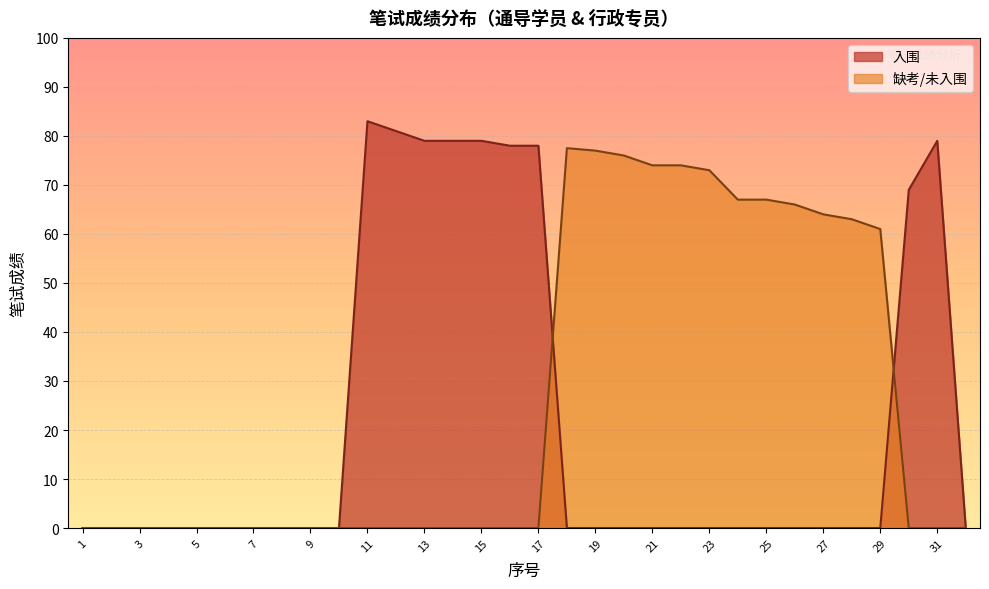

How many lines are shown in the chart?

2